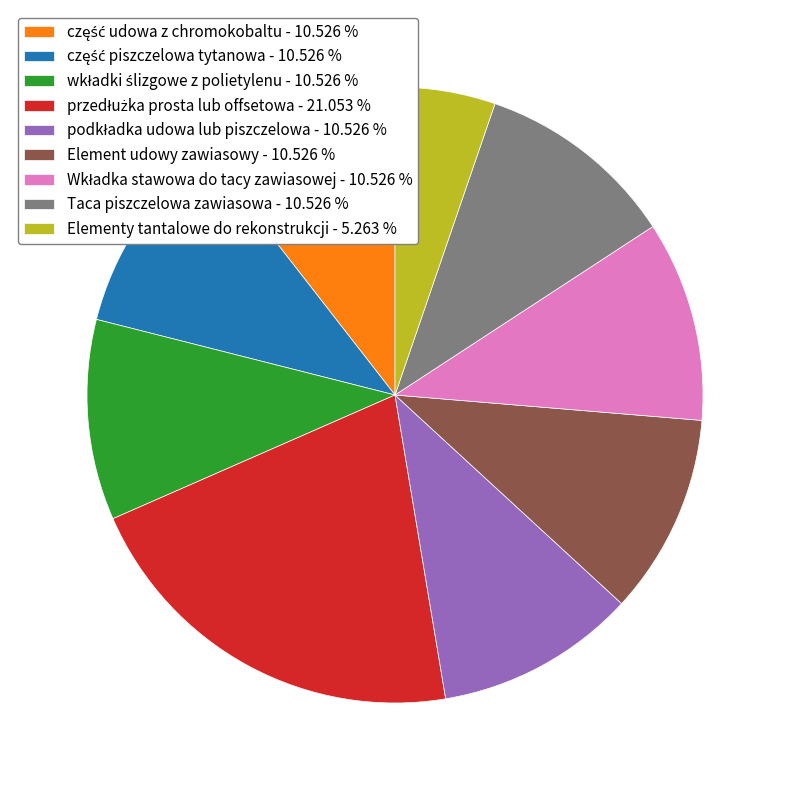

How many segments does this pie chart have?

9